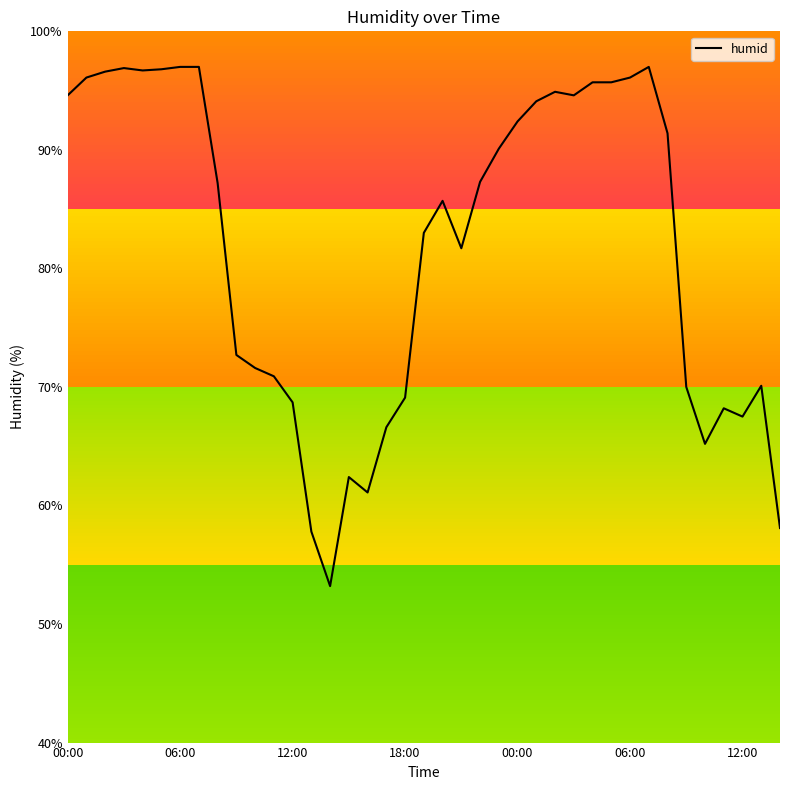

What is the greatest value displayed?

97.0